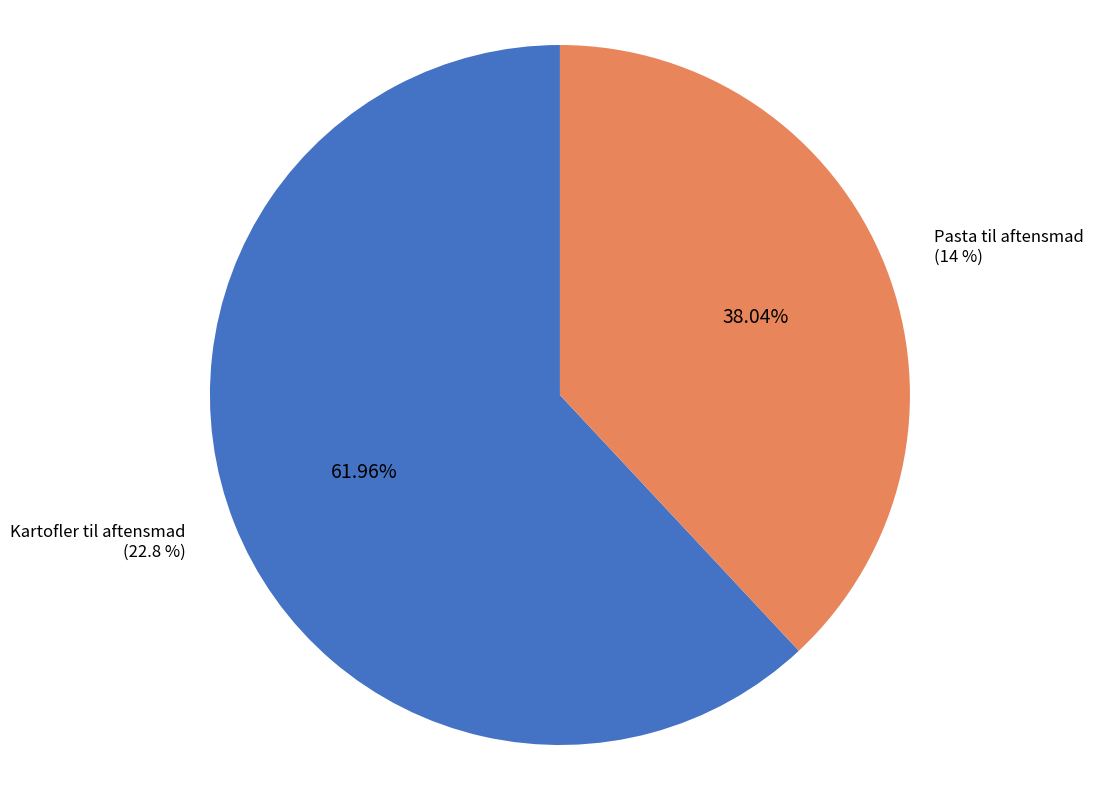

Combined, do Kartofler til aftensmad and Pasta til aftensmad account for over 50%?

Yes